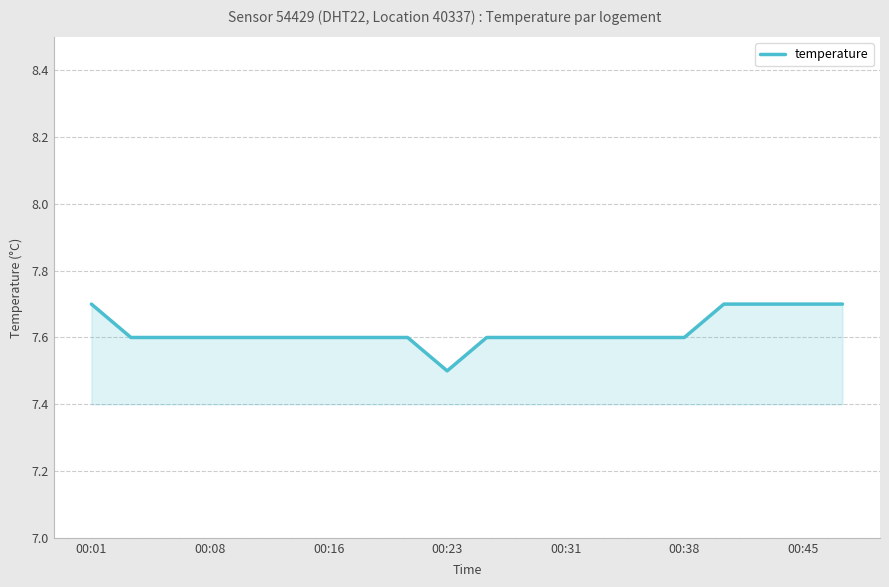

What is the smallest value displayed?

7.5